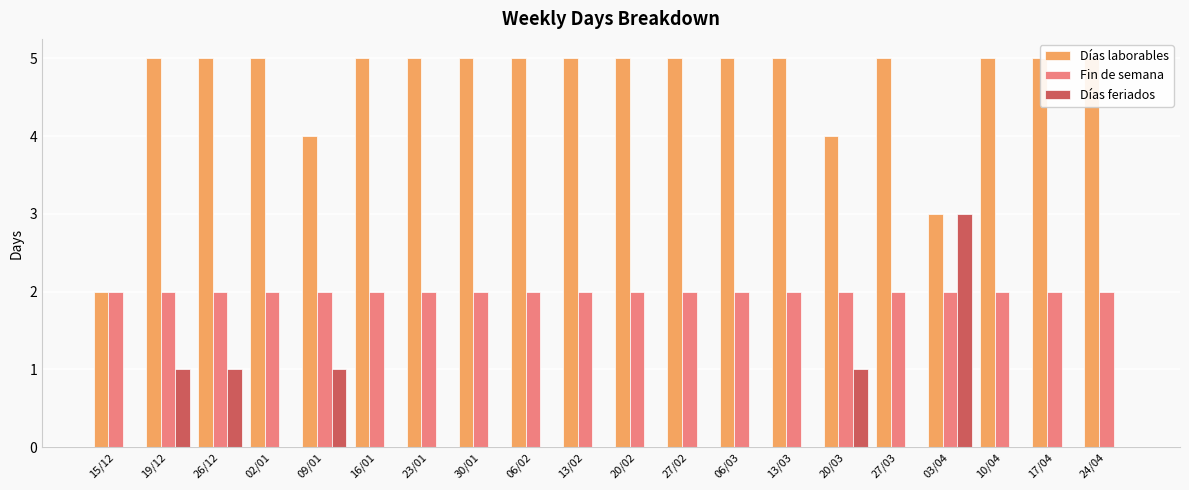

What is the label of the 7th bar from the right?

13/03